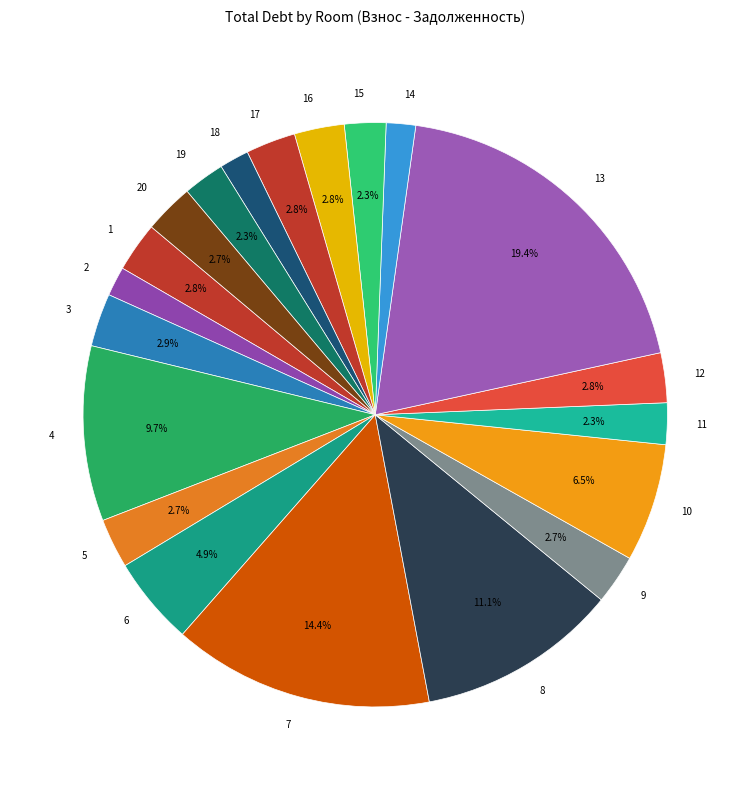

Between 7 and 12, which is larger?

7